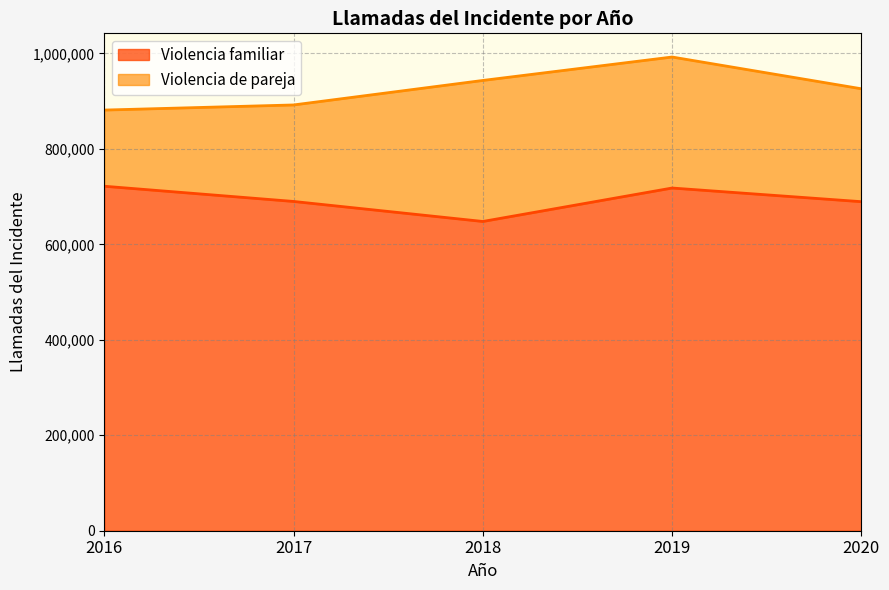

Reading left to right, list all the values displayed in this chart.

721771	689885	647940	718019	689388